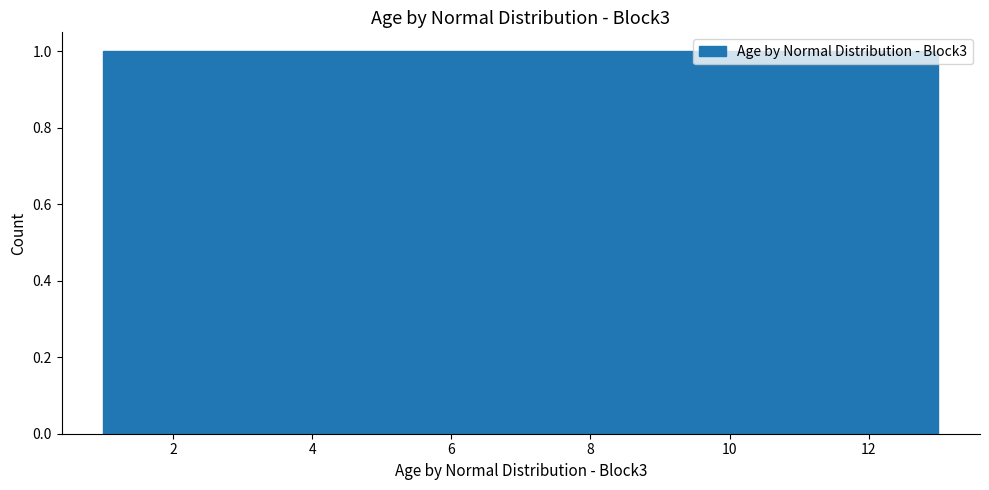

Reading left to right, transcribe this chart: for each bar, give the range it covers on the x-axis and its height. Neither the bar edges nor the heights are printed on the chart, so give them approximately, as read against the axes.

1.0 to 2.0: 1
2.0 to 2.8: 1
2.8 to 3.8: 1
3.8 to 4.6: 1
4.6 to 5.6: 1
5.6 to 6.6: 1
6.6 to 7.4: 1
7.4 to 8.4: 1
8.4 to 9.4: 1
9.4 to 10.2: 1
10.2 to 11.2: 1
11.2 to 12.0: 1
12.0 to 13.0: 1